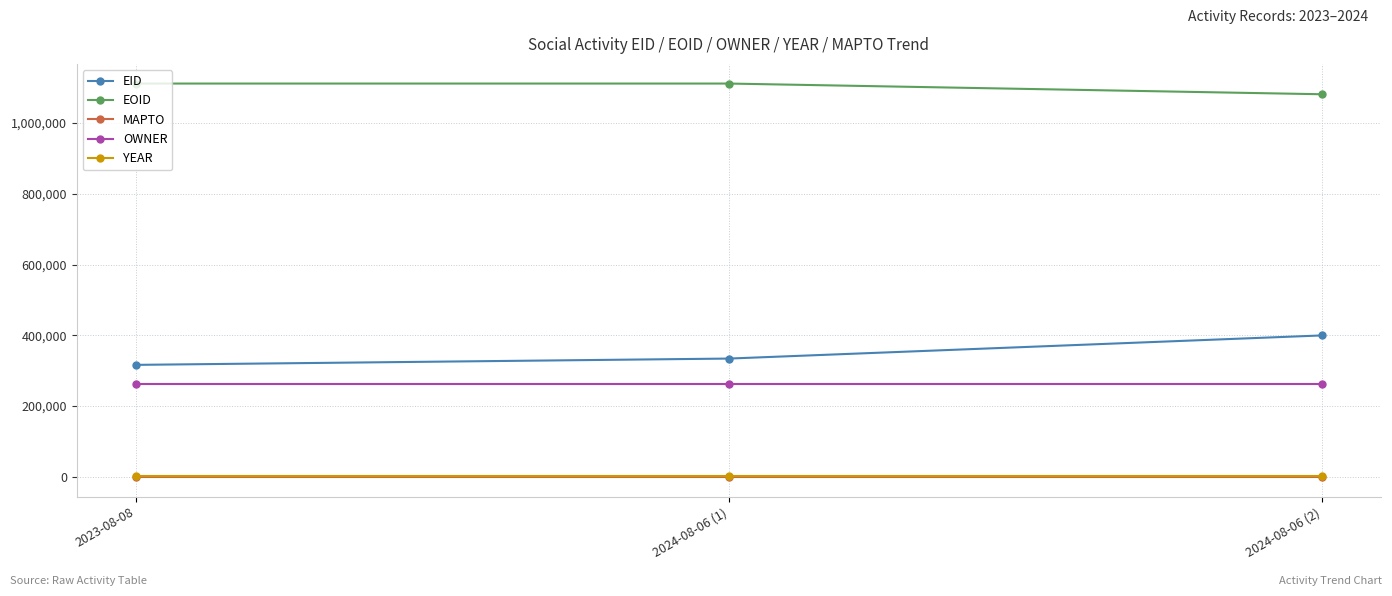

Does the chart have visible grid lines?

Yes